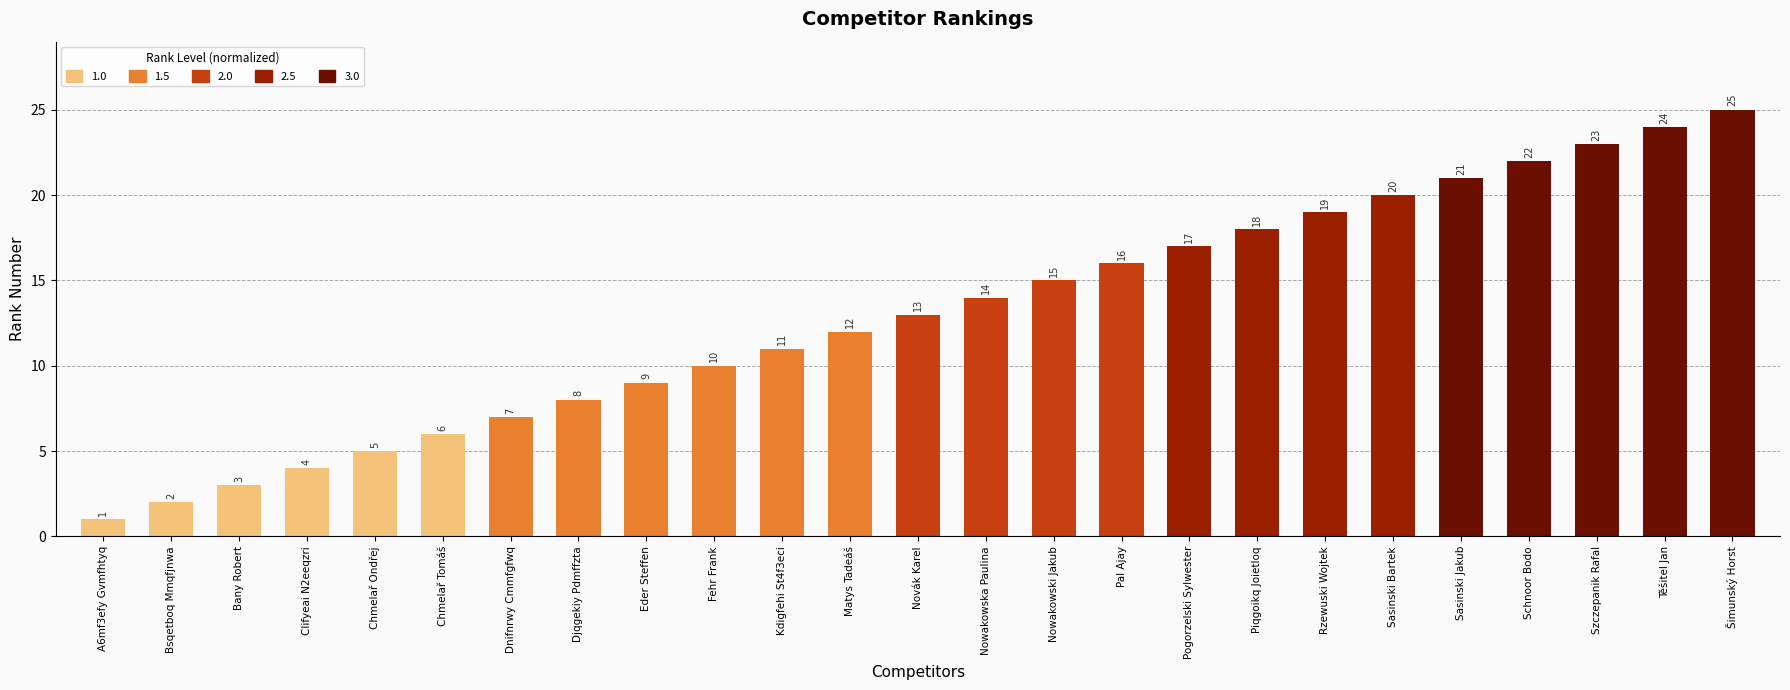

Approximately how many times larger is the value at Šimunský Horst compared to Těšitel Jan?

1.0